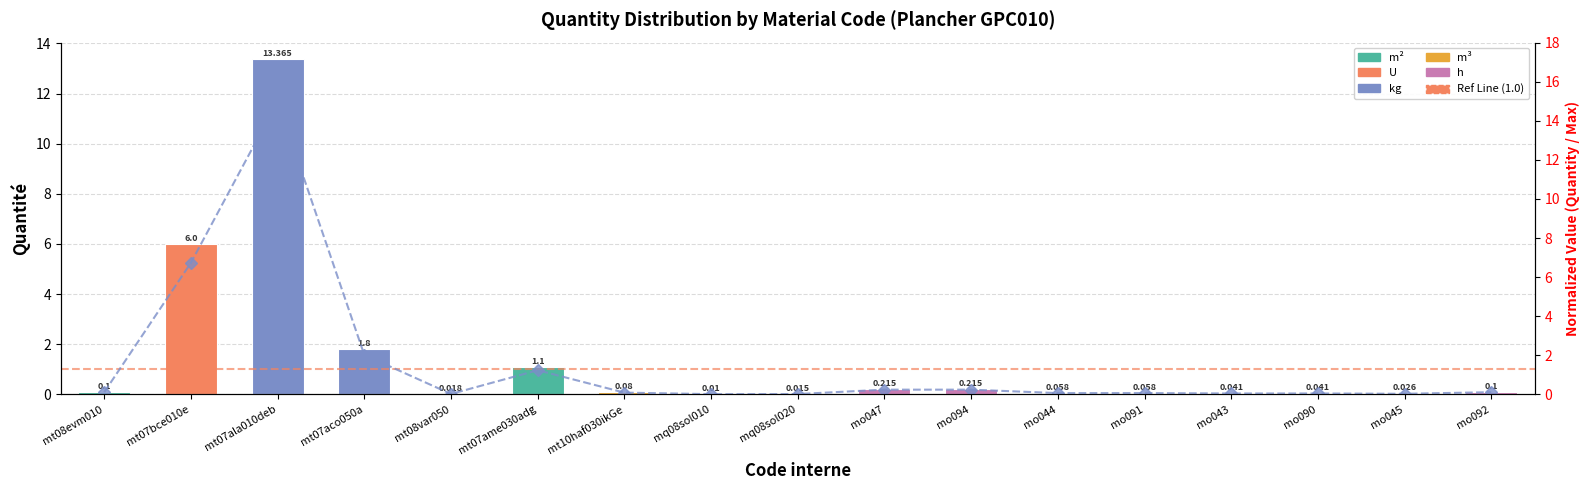

Which has a higher value, mo092 or mo043?

mo092